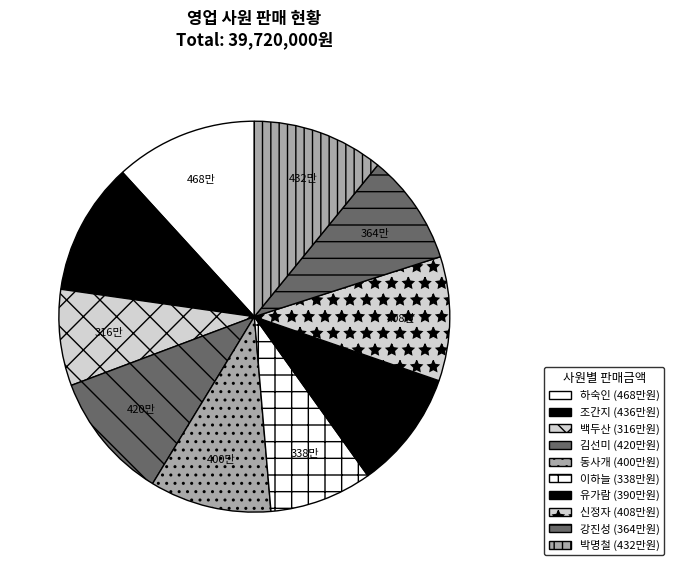

What is the largest slice in the pie chart?

하숙인